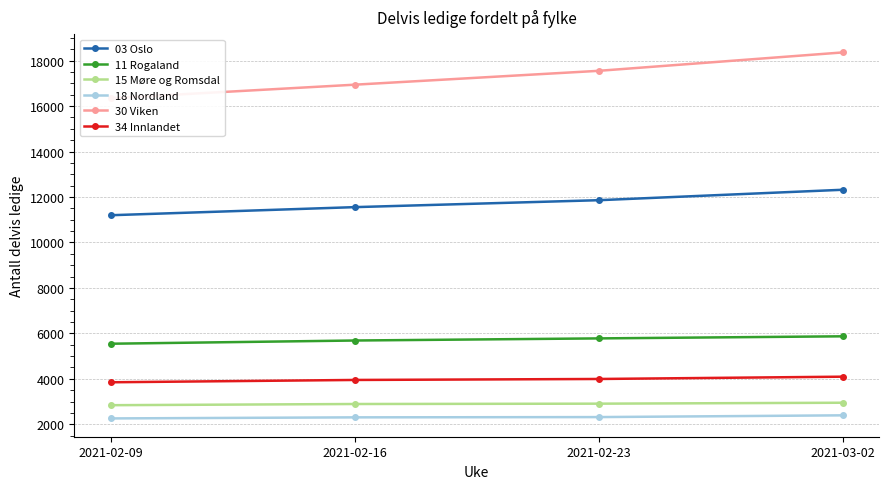

Reading left to right, what are all the values shown in this chart?

03 Oslo: 11198	11554	11859	12318
11 Rogaland: 5546	5687	5780	5872
15 Møre og Romsdal: 2842	2894	2909	2950
18 Nordland: 2260	2307	2319	2396
30 Viken: 16345	16940	17550	18359
34 Innlandet: 3850	3952	3995	4096